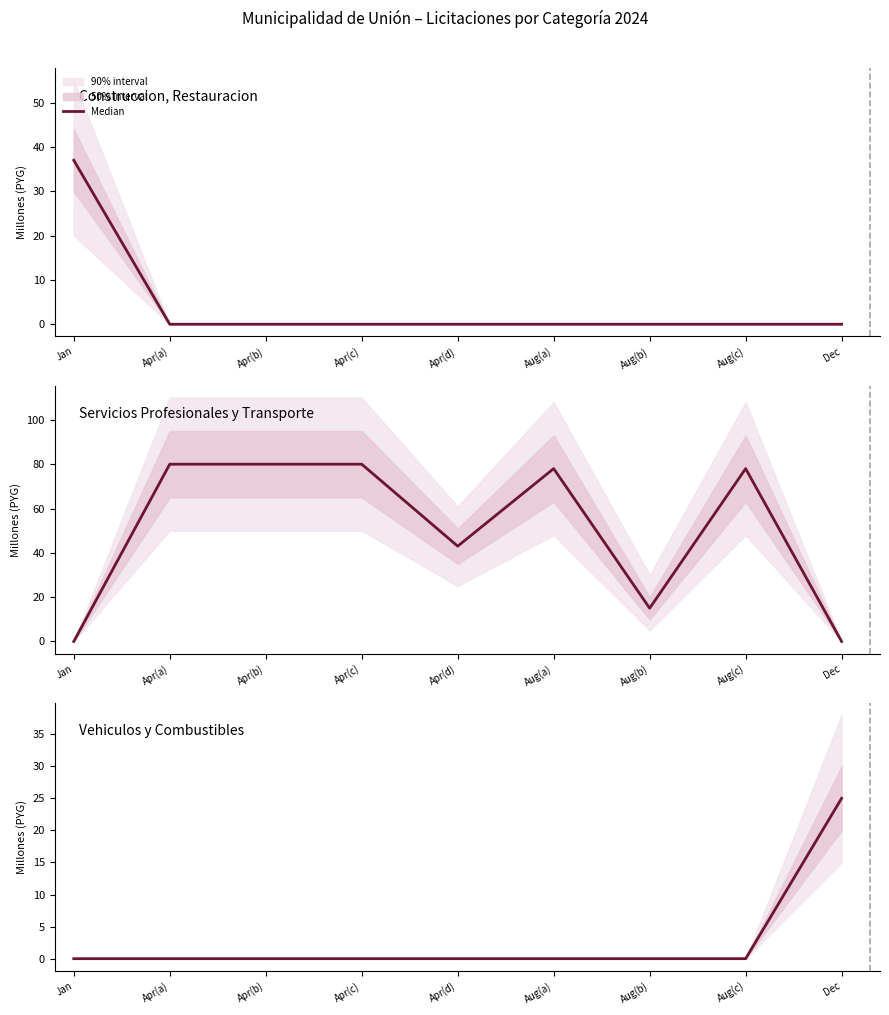

Is this an area chart (filled region under the line)?

No